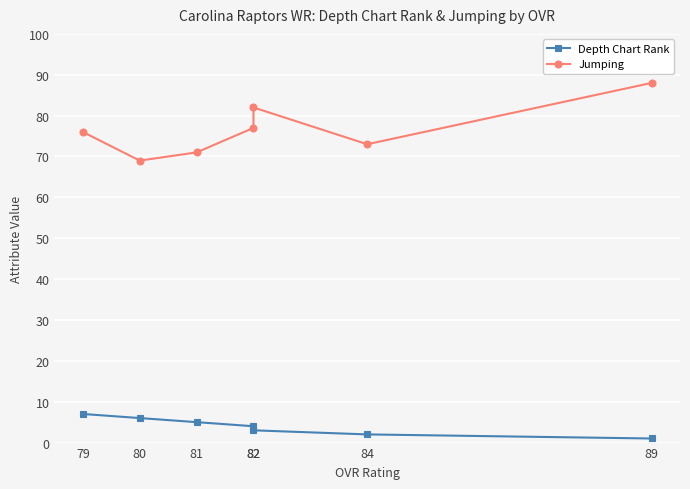

At which label does Jumping reach its minimum?

80